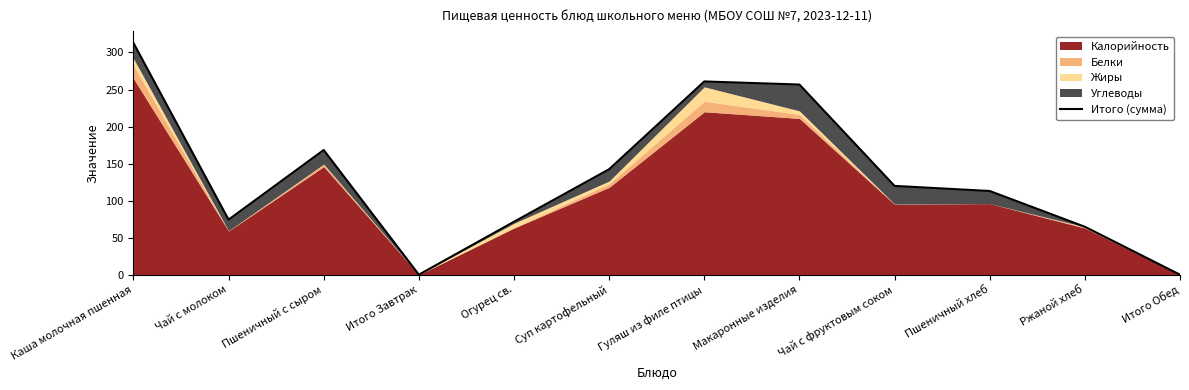

Does the chart have visible grid lines?

No